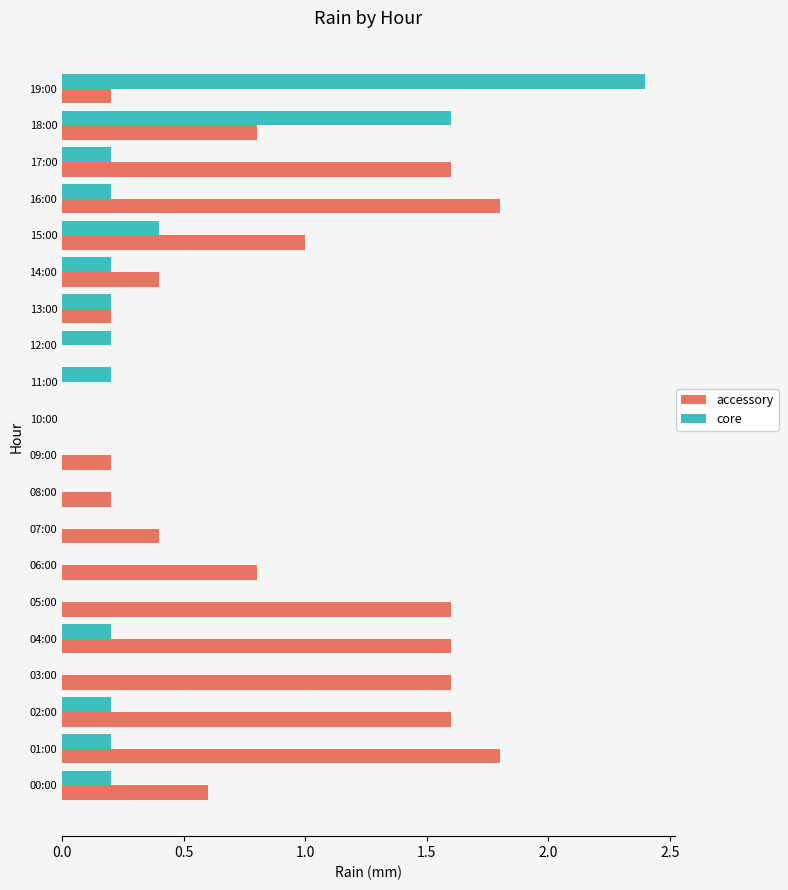

The value of accessory at 08:00 is 0.1. True or false?

False